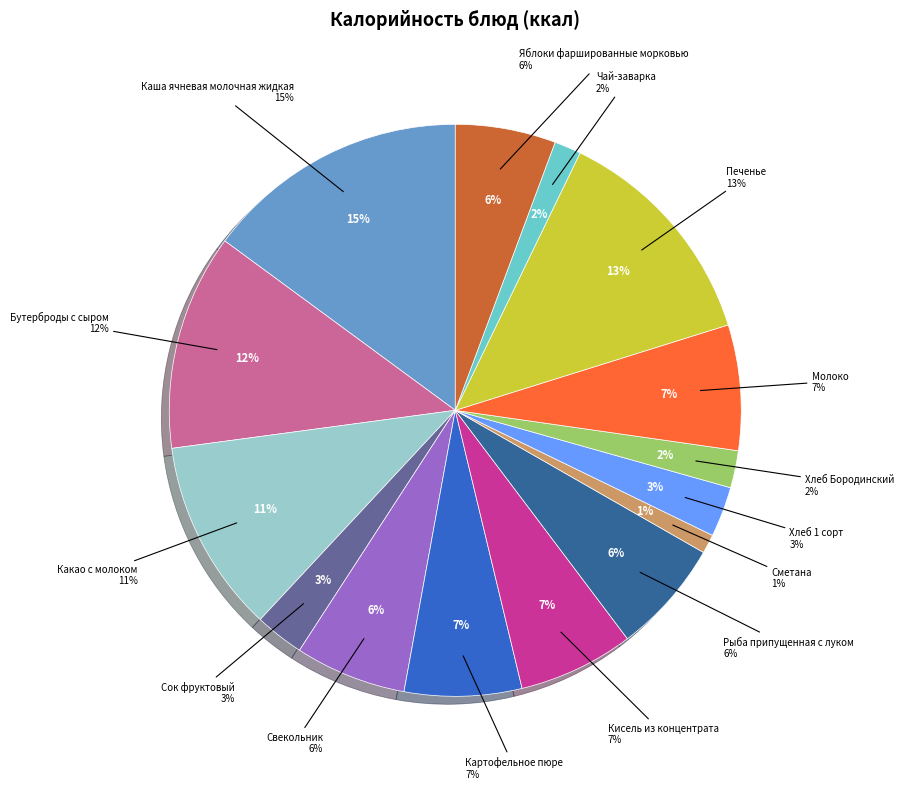

Count the number of slices in the pie.

15